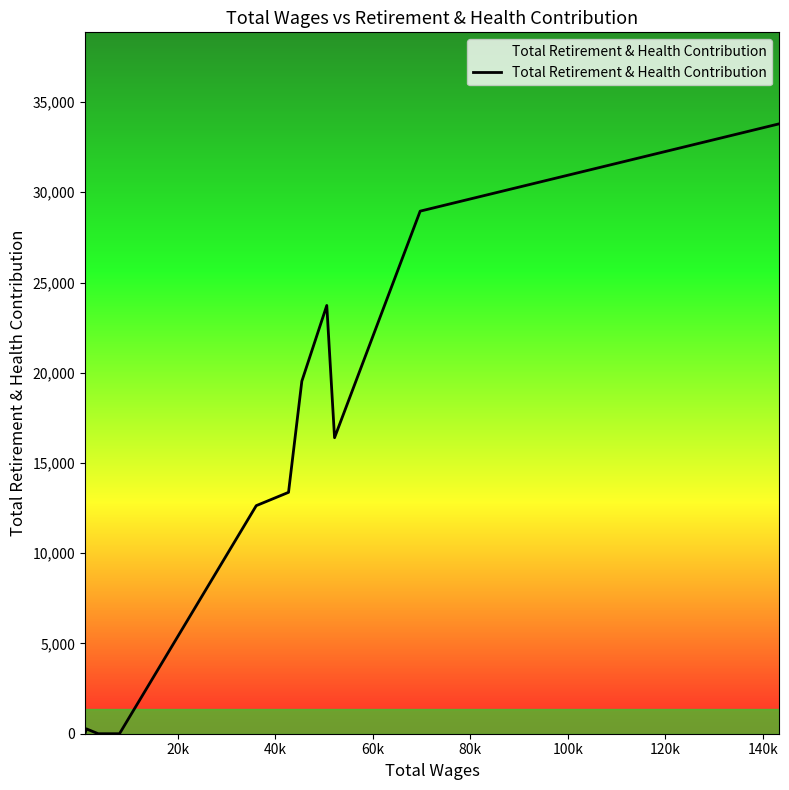

What is the difference between the maximum and minimum values?

33793